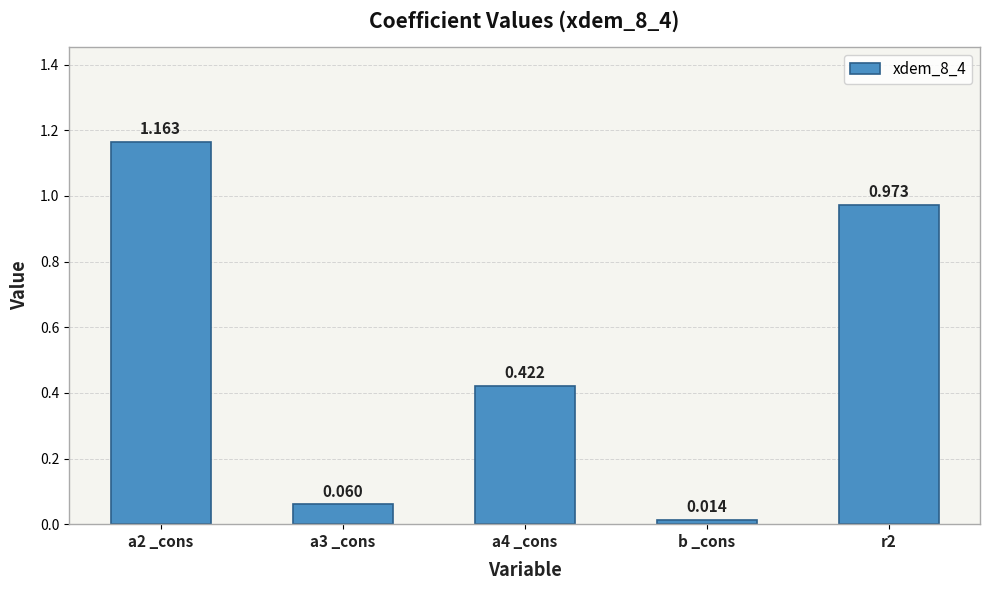

At which label is the value closest to 0?

b _cons